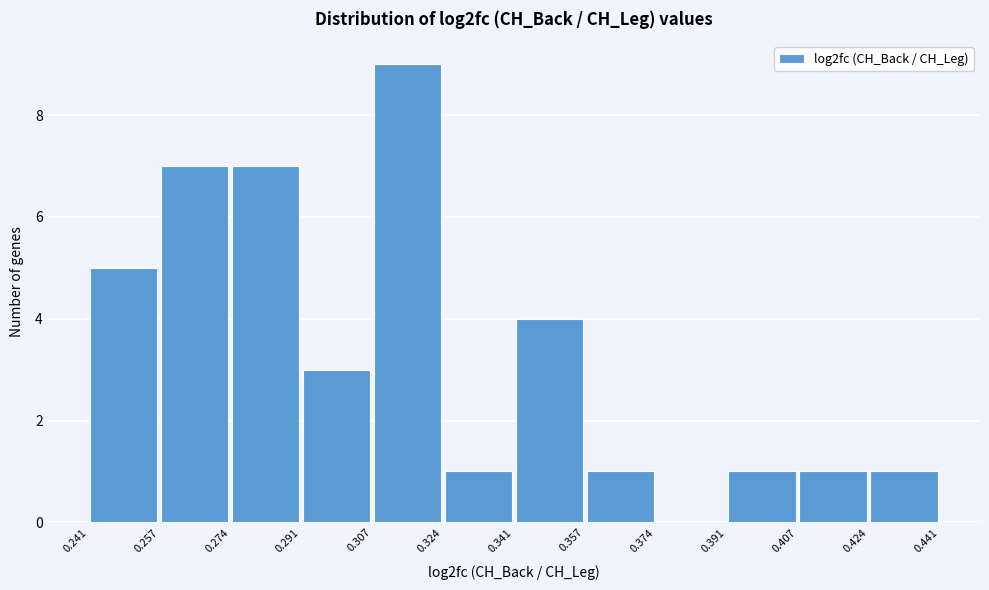

Reading left to right, list every bar in this chart as the range it spans on the x-axis followed by its height. The values are not printed on the chart, so give them approximately, as read against the axis.

0.241 to 0.257: 5
0.257 to 0.274: 7
0.274 to 0.291: 7
0.291 to 0.307: 3
0.307 to 0.324: 9
0.324 to 0.341: 1
0.341 to 0.357: 4
0.357 to 0.374: 1
0.374 to 0.391: 0
0.391 to 0.407: 1
0.407 to 0.424: 1
0.424 to 0.441: 1